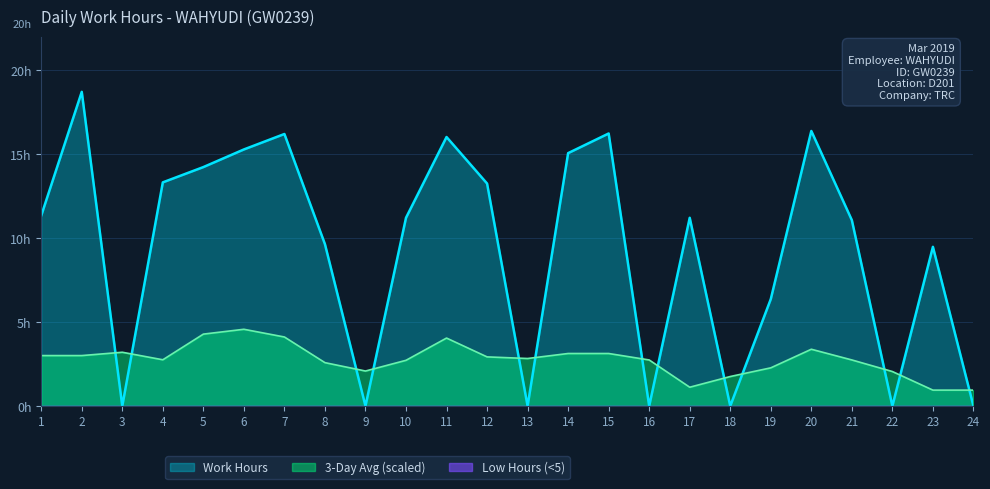

Rank the categories by value from lowest to highest.

3, 9, 13, 16, 18, 22, 24, 19, 23, 8, 21, 10, 17, 1, 12, 4, 5, 14, 6, 11, 7, 15, 20, 2